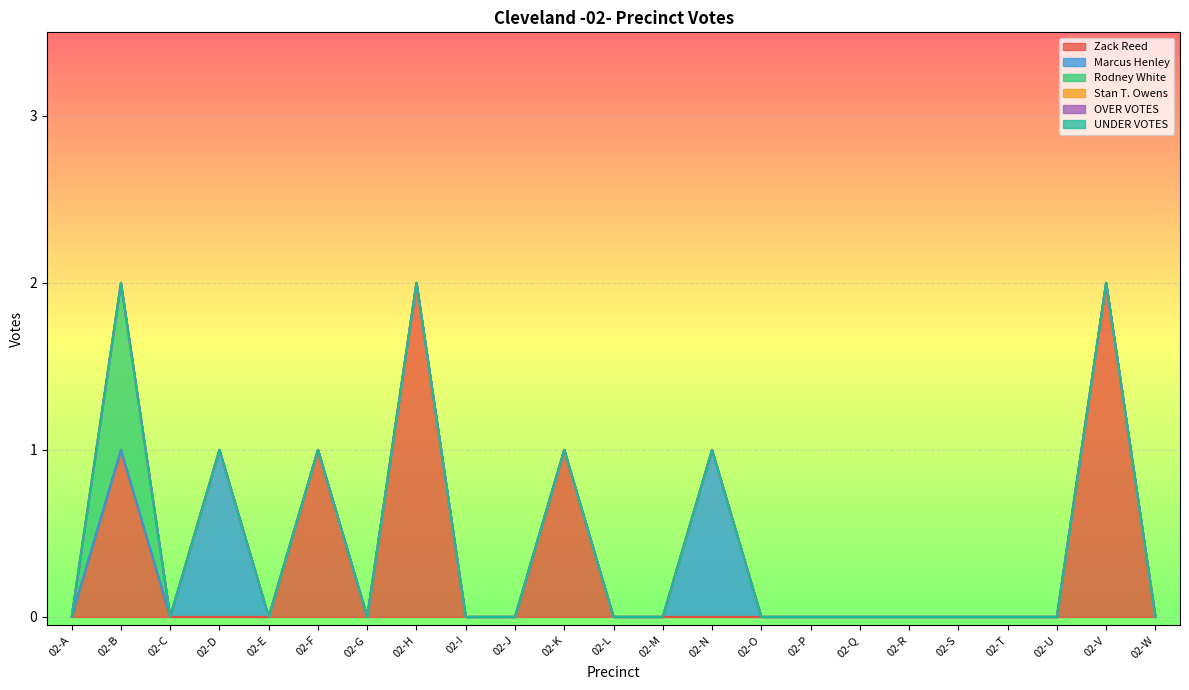

Reading left to right, extract all data points from this chart.

Zack Reed: 02-A=0	02-B=1	02-C=0	02-D=0	02-E=0	02-F=1	02-G=0	02-H=2	02-I=0	02-J=0	02-K=1	02-L=0	02-M=0	02-N=0	02-O=0	02-P=0	02-Q=0	02-R=0	02-S=0	02-T=0	02-U=0	02-V=2	02-W=0
Marcus Henley: 02-A=0	02-B=0	02-C=0	02-D=1	02-E=0	02-F=0	02-G=0	02-H=0	02-I=0	02-J=0	02-K=0	02-L=0	02-M=0	02-N=1	02-O=0	02-P=0	02-Q=0	02-R=0	02-S=0	02-T=0	02-U=0	02-V=0	02-W=0
Rodney White: 02-A=0	02-B=1	02-C=0	02-D=0	02-E=0	02-F=0	02-G=0	02-H=0	02-I=0	02-J=0	02-K=0	02-L=0	02-M=0	02-N=0	02-O=0	02-P=0	02-Q=0	02-R=0	02-S=0	02-T=0	02-U=0	02-V=0	02-W=0
Stan T. Owens: 02-A=0	02-B=0	02-C=0	02-D=0	02-E=0	02-F=0	02-G=0	02-H=0	02-I=0	02-J=0	02-K=0	02-L=0	02-M=0	02-N=0	02-O=0	02-P=0	02-Q=0	02-R=0	02-S=0	02-T=0	02-U=0	02-V=0	02-W=0
OVER VOTES: 02-A=0	02-B=0	02-C=0	02-D=0	02-E=0	02-F=0	02-G=0	02-H=0	02-I=0	02-J=0	02-K=0	02-L=0	02-M=0	02-N=0	02-O=0	02-P=0	02-Q=0	02-R=0	02-S=0	02-T=0	02-U=0	02-V=0	02-W=0
UNDER VOTES: 02-A=0	02-B=0	02-C=0	02-D=0	02-E=0	02-F=0	02-G=0	02-H=0	02-I=0	02-J=0	02-K=0	02-L=0	02-M=0	02-N=0	02-O=0	02-P=0	02-Q=0	02-R=0	02-S=0	02-T=0	02-U=0	02-V=0	02-W=0